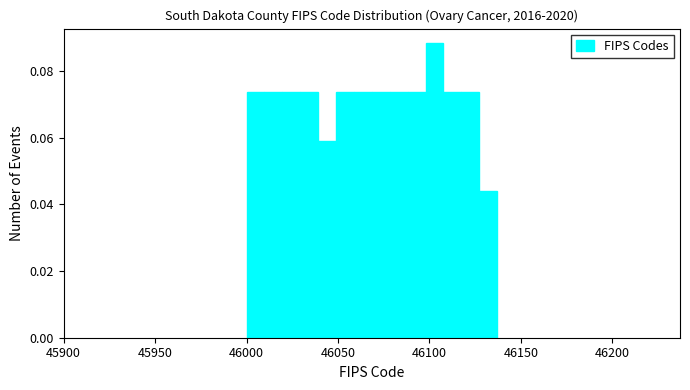

Around what value on the x-axis is the tallest bar? Give the approximate position of its centre, as read against the axis.

46105